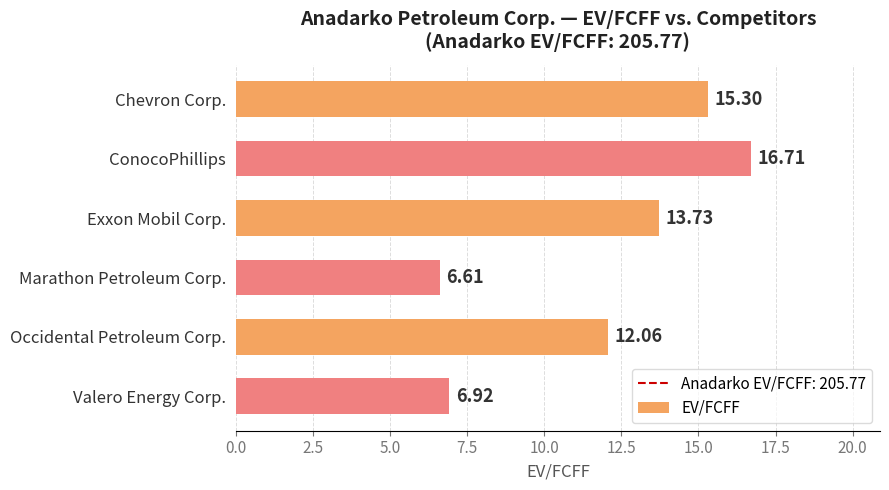

Where is the data nearest to the value 11?

Occidental Petroleum Corp.